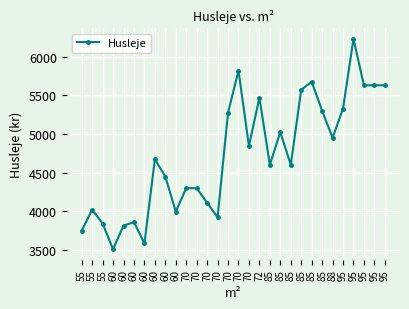

True or false: there are more than 1 points higher than both neighbors.

True